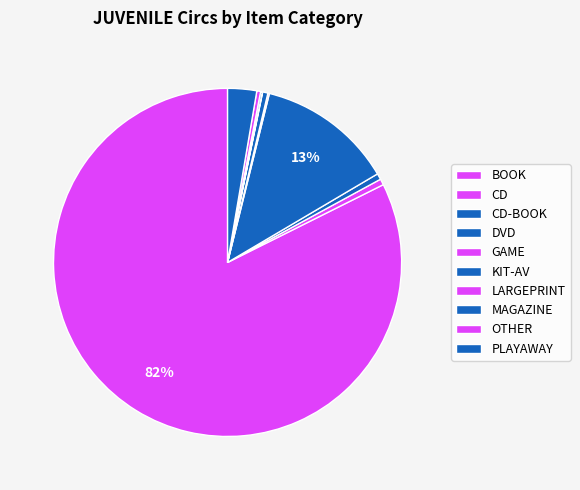

Which category accounts for the majority?

BOOK